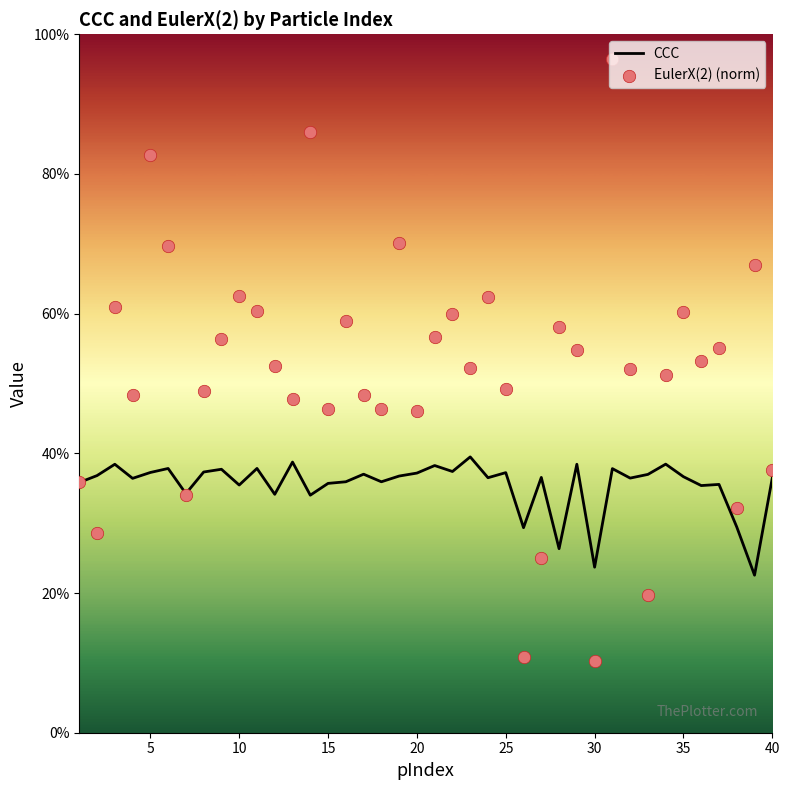

What are all the series names shown in the legend?

CCC, EulerX(2) (norm)